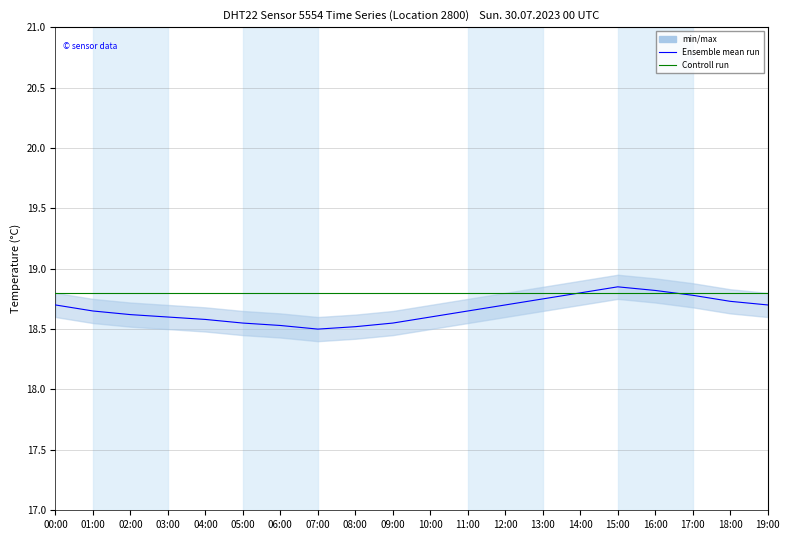

Which label corresponds to the smallest value in the chart?

07:00